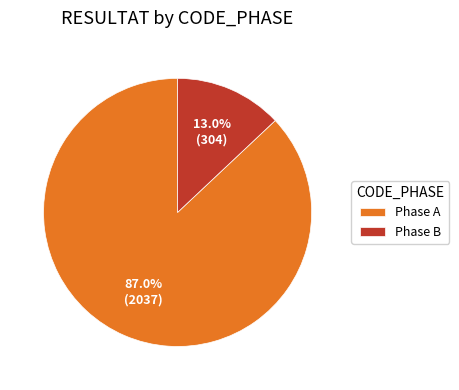

What is the ratio of the value at Phase A to the value at Phase B?

6.7